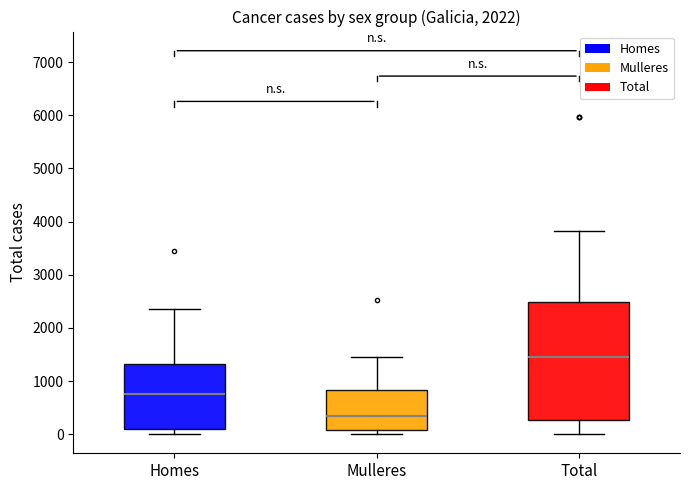

Where is the upper edge of the box for Homes on the y-axis? The values are not printed on the chart, so give them approximately, as read against the axis.

1300